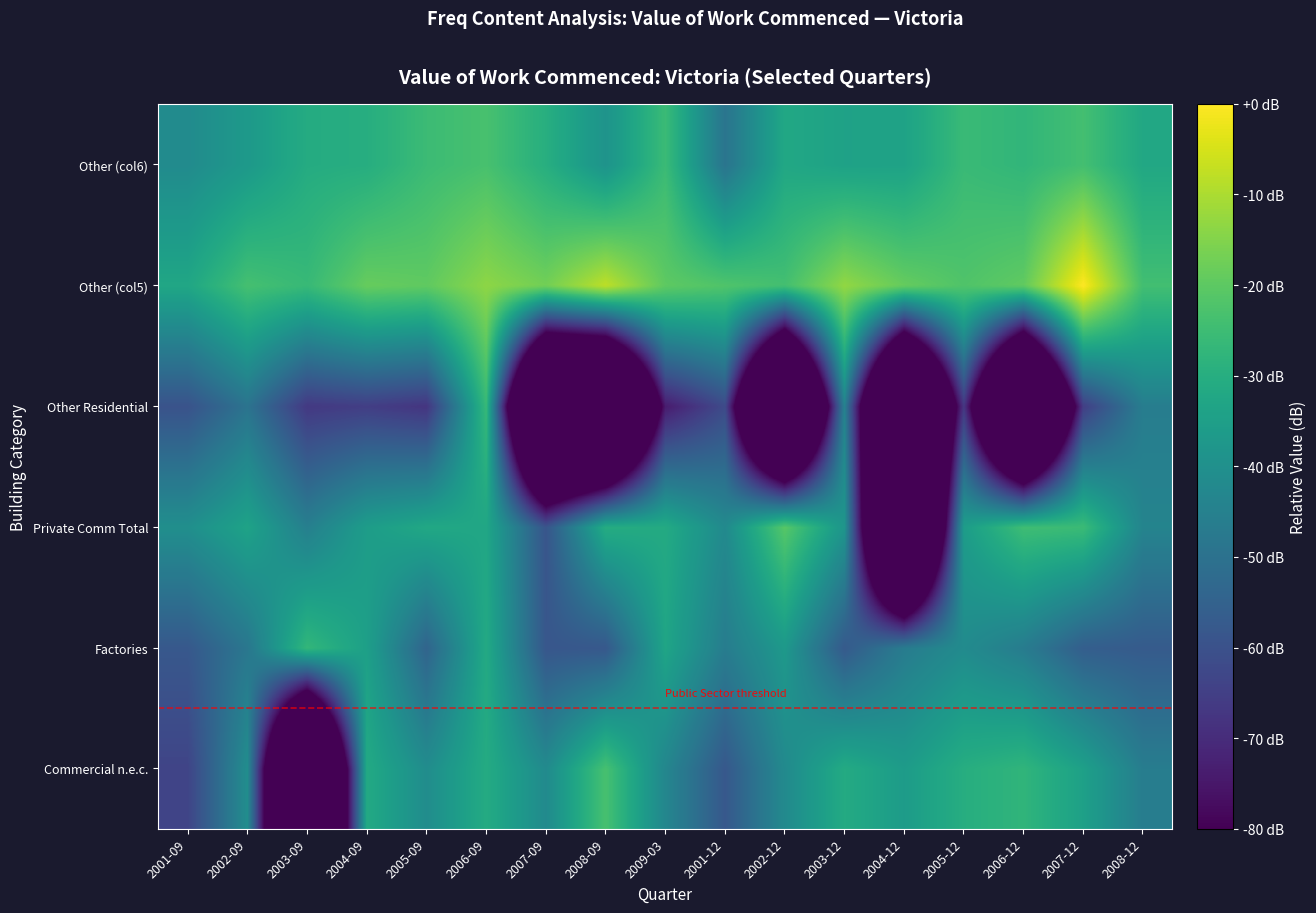

Reading left to right, extract all data points from this chart.

Commercial n.e.c.: 2001-09=-63.7	2002-09=-40.8	2003-09=-180.0	2004-09=-31.5	2005-09=-41.0	2006-09=-30.9	2007-09=-41.7	2008-09=-23.4	2009-03=-43.1	2001-12=-58.0	2002-12=-41.9	2003-12=-31.1	2004-12=-36.1	2005-12=-30.1	2006-12=-27.6	2007-12=-34.5	2008-12=-46.2
Factories: 2001-09=-58.0	2002-09=-48.3	2003-09=-26.9	2004-09=-34.8	2005-09=-54.2	2006-09=-31.5	2007-09=-58.4	2008-09=-57.9	2009-03=-33.1	2001-12=-46.3	2002-12=-37.1	2003-12=-57.4	2004-12=-46.5	2005-12=-41.5	2006-12=-46.5	2007-12=-56.1	2008-12=-57.1
Private Comm Total: 2001-09=-40.3	2002-09=-33.7	2003-09=-45.4	2004-09=-35.7	2005-09=-32.2	2006-09=-32.6	2007-09=-58.9	2008-09=-30.5	2009-03=-31.2	2001-12=-42.0	2002-12=-20.9	2003-12=-38.3	2004-12=-180.0	2005-12=-35.8	2006-12=-24.7	2007-12=-25.5	2008-12=-44.0
Other Residential: 2001-09=-59.6	2002-09=-49.4	2003-09=-66.6	2004-09=-65.3	2005-09=-67.6	2006-09=-26.3	2007-09=-180.0	2008-09=-180.0	2009-03=-73.9	2001-12=-61.9	2002-12=-180.0	2003-12=-44.6	2004-12=-180.0	2005-12=-66.8	2006-12=-180.0	2007-12=-65.2	2008-12=-46.1
Other (col5): 2001-09=-32.6	2002-09=-23.6	2003-09=-26.1	2004-09=-18.6	2005-09=-19.6	2006-09=-13.6	2007-09=-17.1	2008-09=-7.8	2009-03=-19.8	2001-12=-21.9	2002-12=-23.9	2003-12=-13.1	2004-12=-18.7	2005-12=-22.0	2006-12=-19.5	2007-12=0.0	2008-12=-24.2
Other (col6): 2001-09=-41.5	2002-09=-36.9	2003-09=-30.8	2004-09=-30.1	2005-09=-25.3	2006-09=-23.2	2007-09=-29.8	2008-09=-38.9	2009-03=-25.5	2001-12=-49.0	2002-12=-32.2	2003-12=-34.1	2004-12=-33.9	2005-12=-25.8	2006-12=-27.4	2007-12=-24.0	2008-12=-32.0